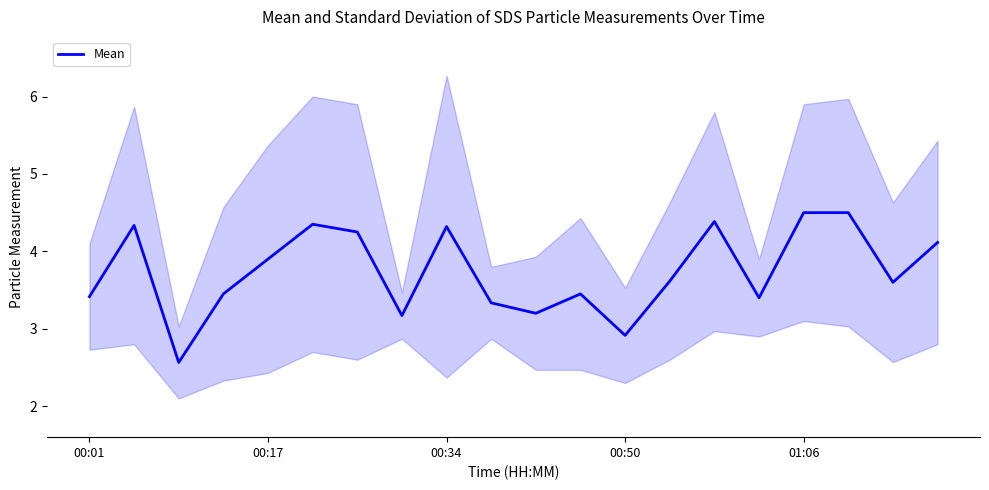

What is the highest value of the Mean series?

4.5